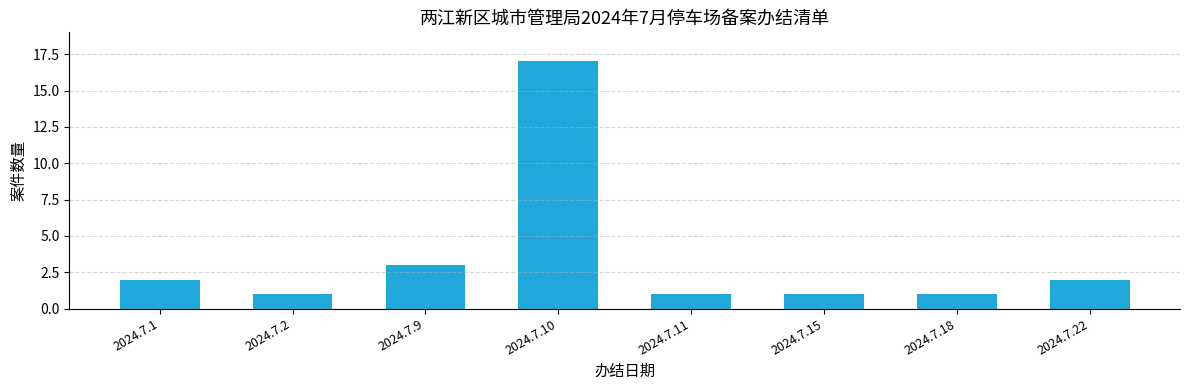

Reading left to right, extract all data points from this chart.

2024.7.1=2	2024.7.2=1	2024.7.9=3	2024.7.10=17	2024.7.11=1	2024.7.15=1	2024.7.18=1	2024.7.22=2